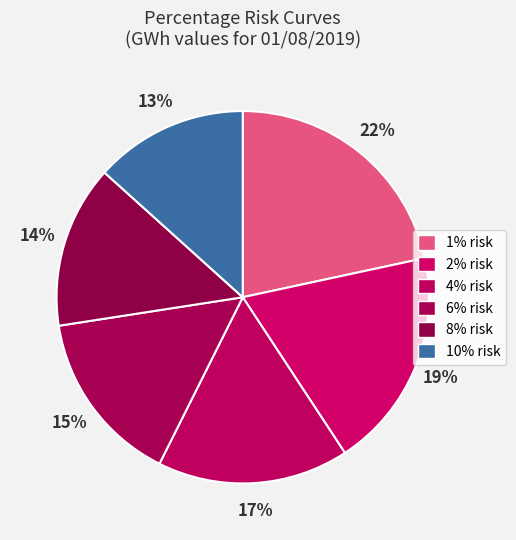

Is the sum of 10% risk and 4% risk greater than half?

No